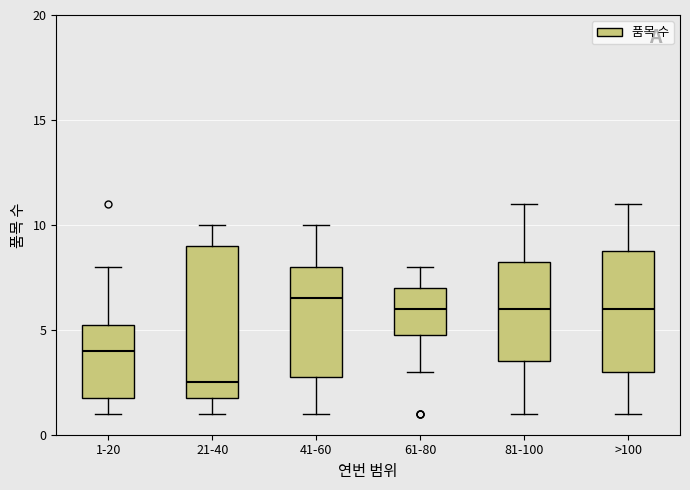

Where is the upper edge of the box for 41-60 on the y-axis? The values are not printed on the chart, so give them approximately, as read against the axis.

8.0